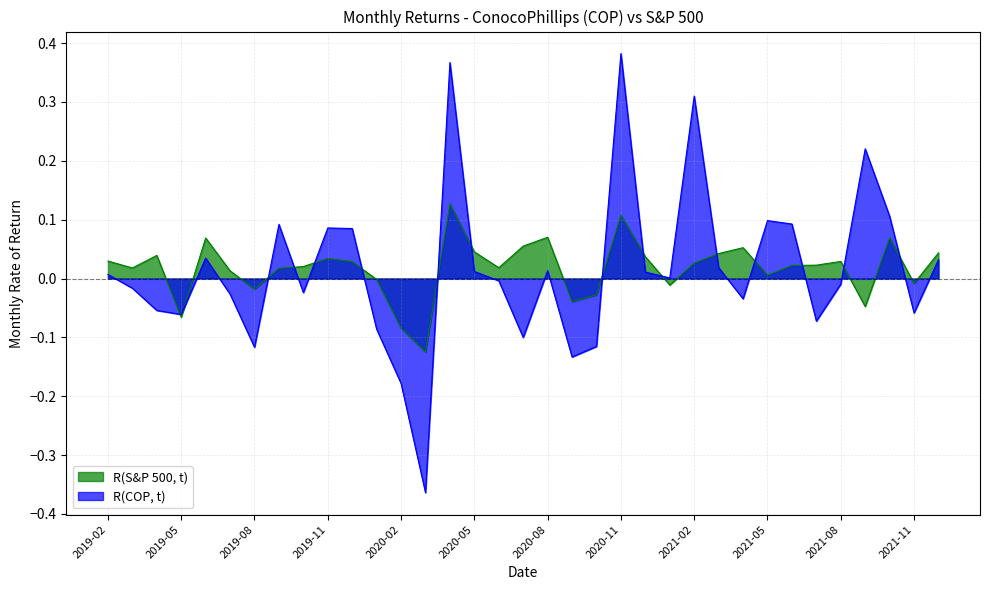

List the series in order of their peak value, lowest first.

R(S&P 500, t), R(COP, t)